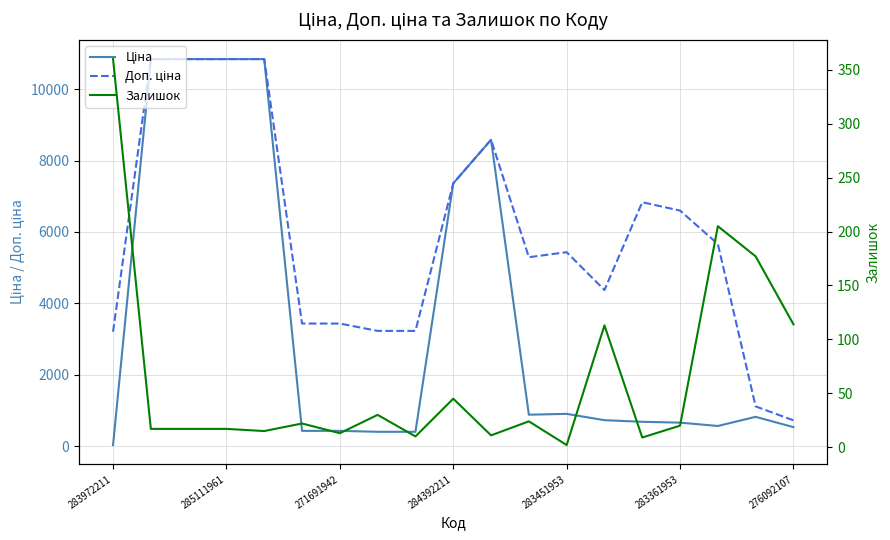

At which category is the sum across all series the highest?

285111961